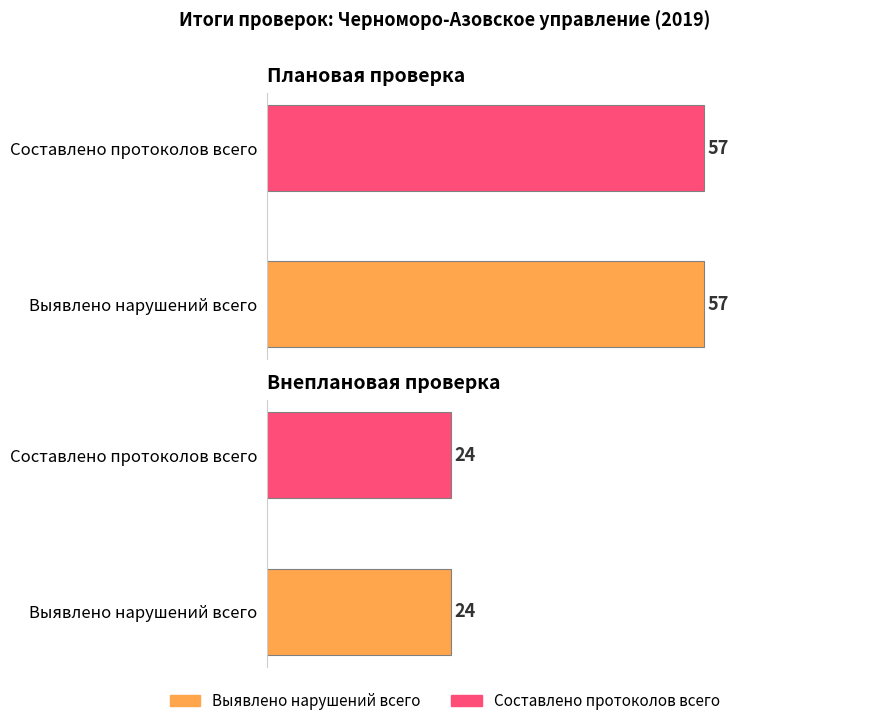

The Плановая series shows 91 at Выявлено нарушений всего. True or false?

False